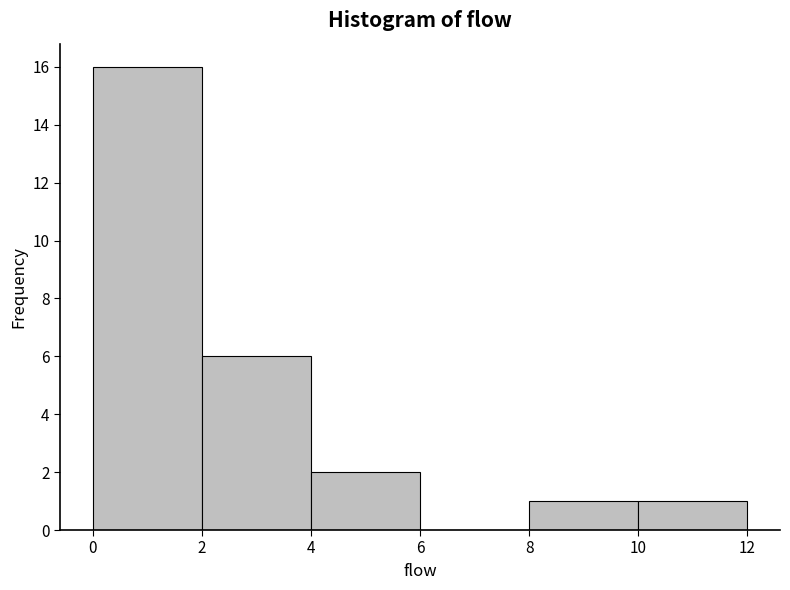

Reading left to right, list every bar in this chart as the range it spans on the x-axis followed by its height. The values are not printed on the chart, so give them approximately, as read against the axis.

0 to 2: 16
2 to 4: 6
4 to 6: 2
6 to 8: 0
8 to 10: 1
10 to 12: 1